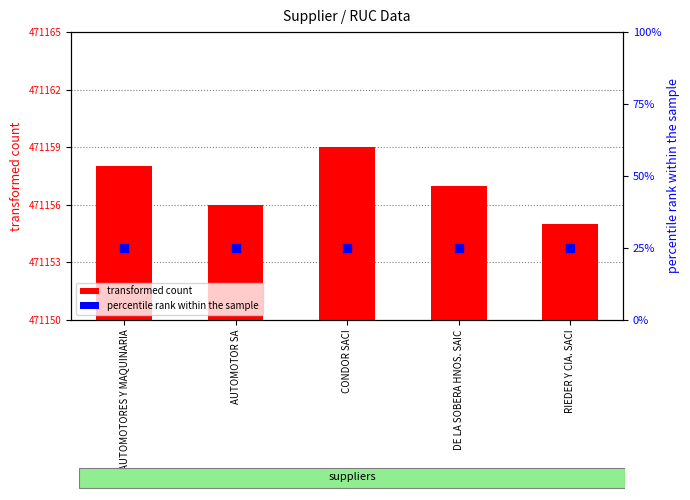

At which category is the sum across all series the highest?

CONDOR SACI